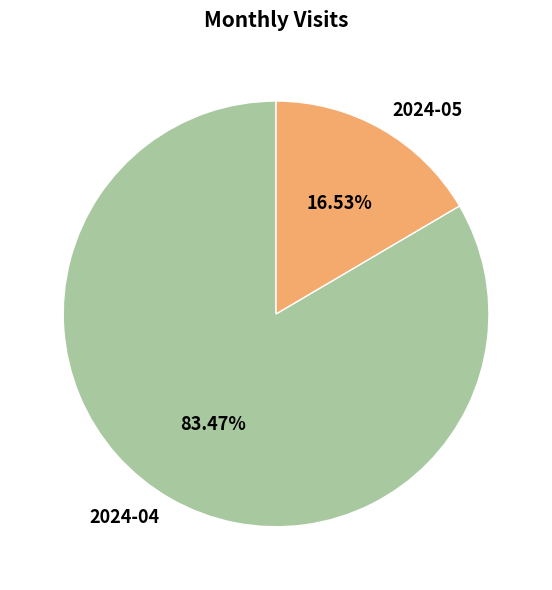

What is the ratio of the value at 2024-04 to the value at 2024-05?

5.0